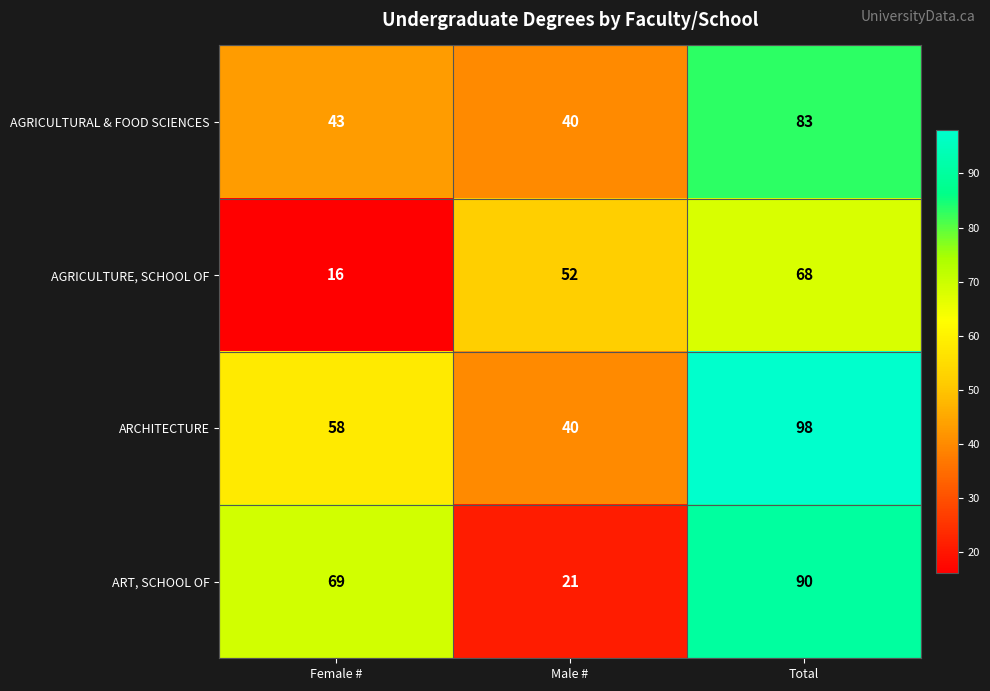

Which category has the lowest value across all series?

Female #